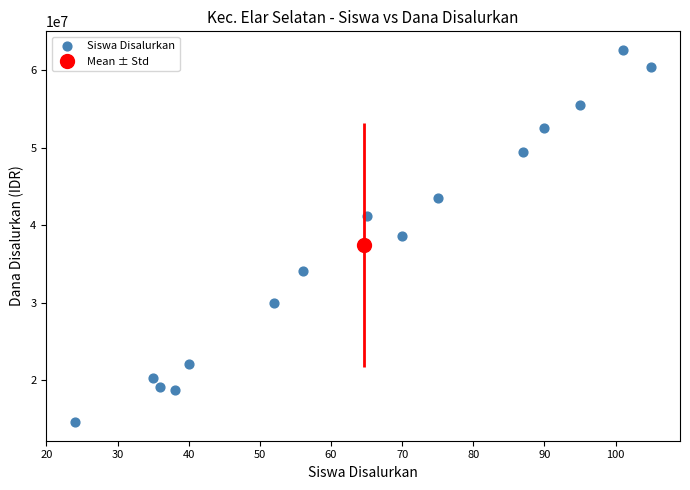

What is the range of Y values (max minus min)?

48000000